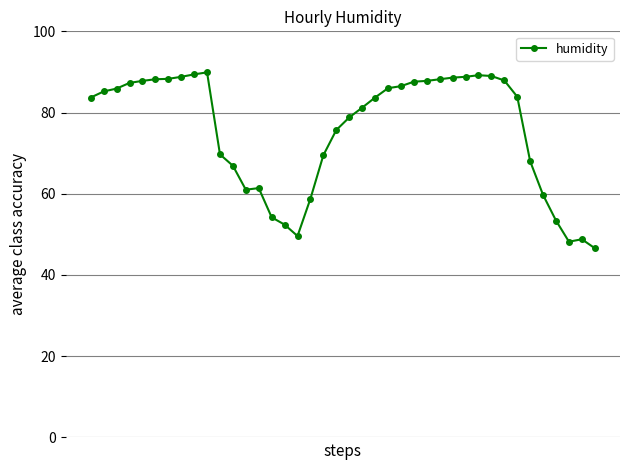

True or false: the data has more than 1 interior local peaks.

True